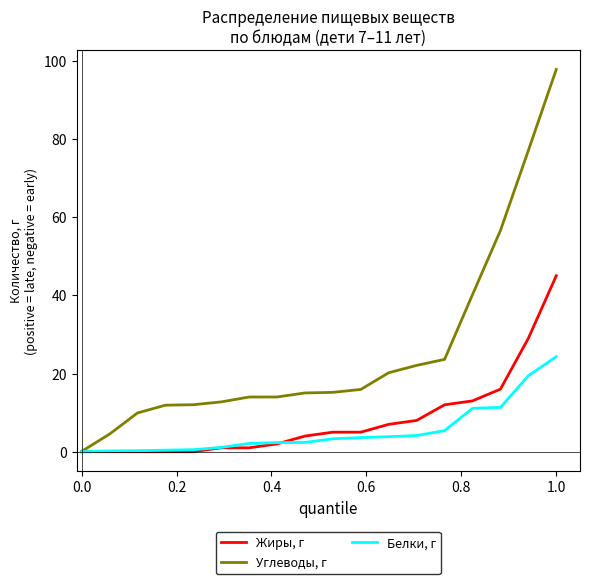

True or false: Белки, г and Жиры, г cross at least once.

True